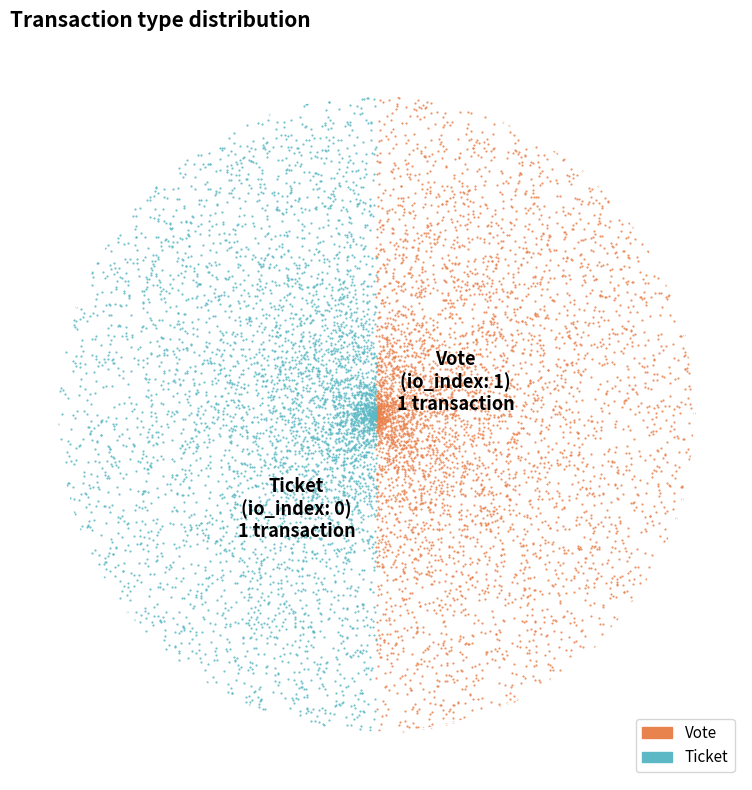

Is it true that Ticket (io_index=0) is 1% of the pie?

False